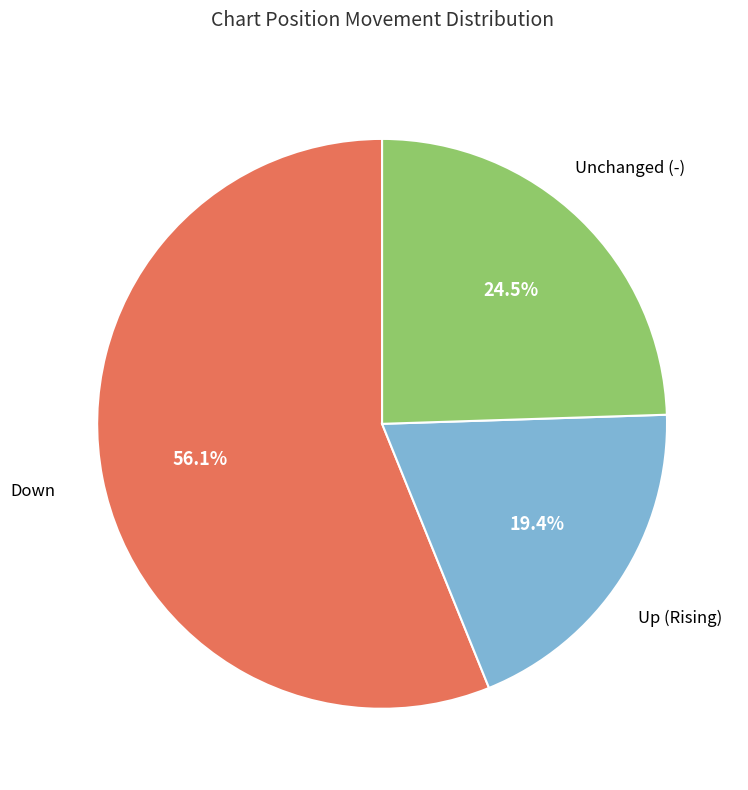

To the nearest percent, what is the average slice percentage?

33%